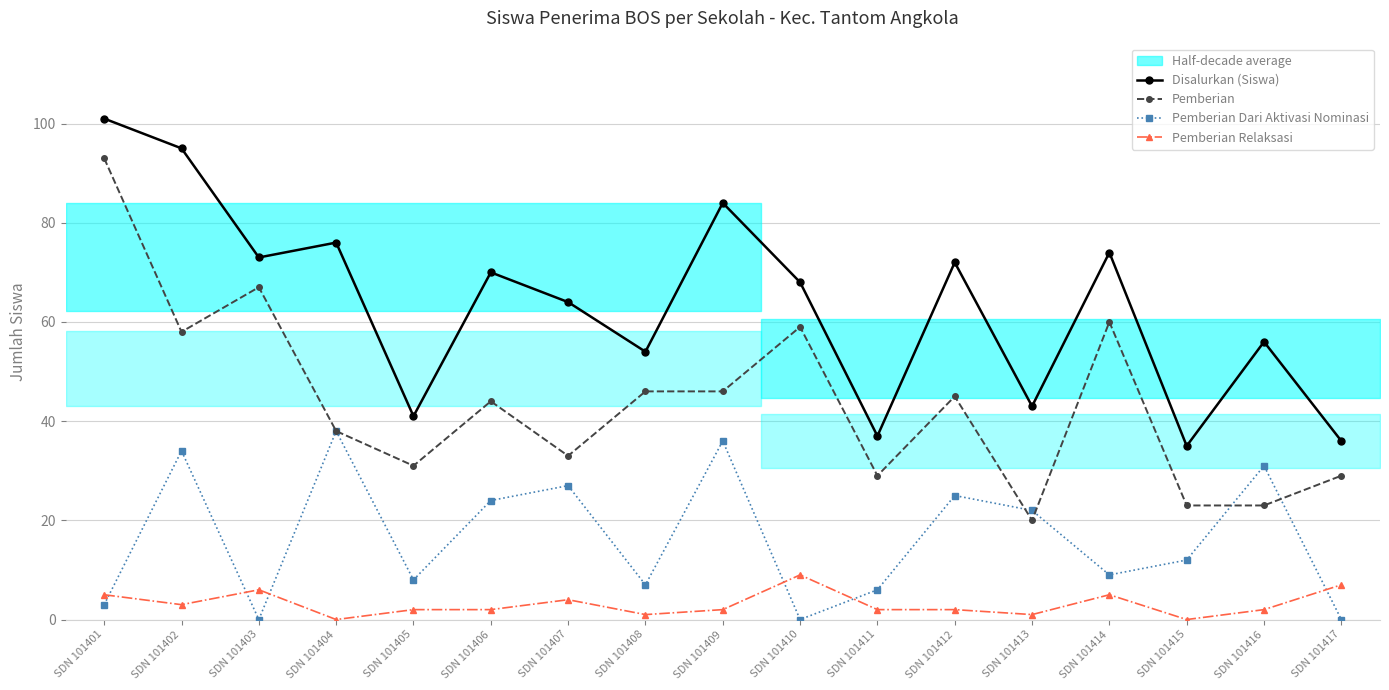

Rank the series by their maximum value, from highest to lowest.

Disalurkan (Siswa), Pemberian, Pemberian Dari Aktivasi Nominasi, Pemberian Relaksasi